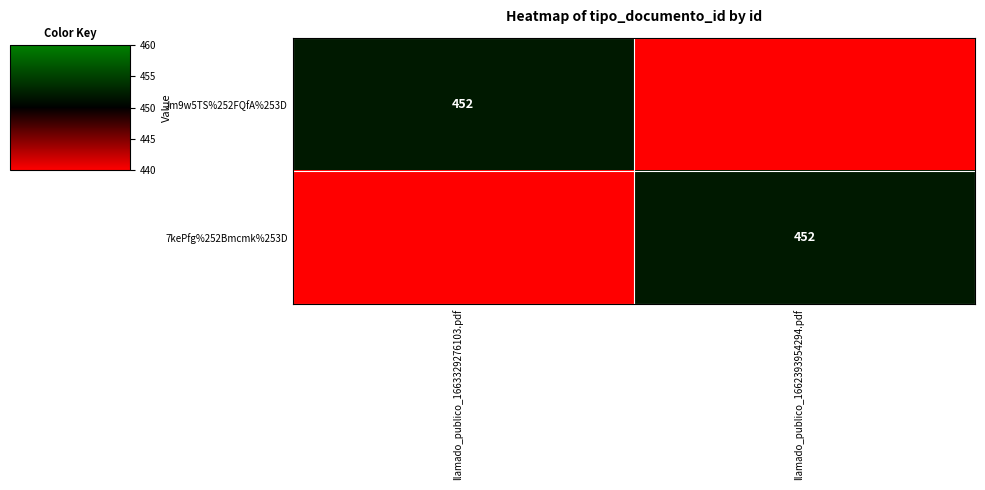

True or false: Jm9w5TS%252FQfA%253D has a value of 452 at llamado_publico_1663329276103.pdf.

True